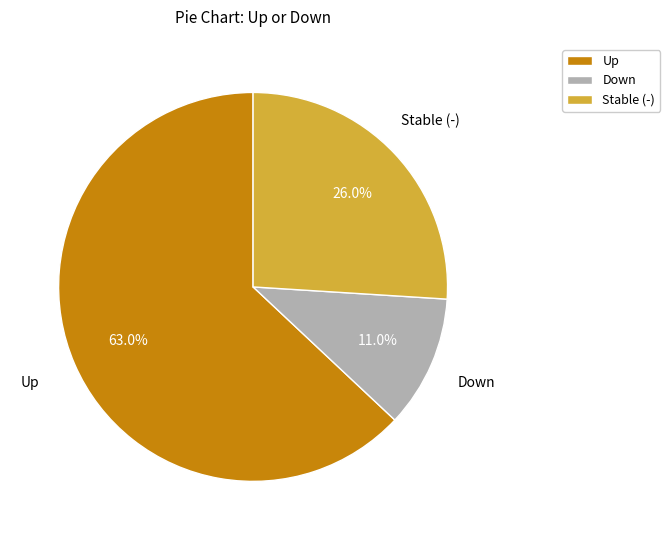

Which has a higher value, Down or Up?

Up